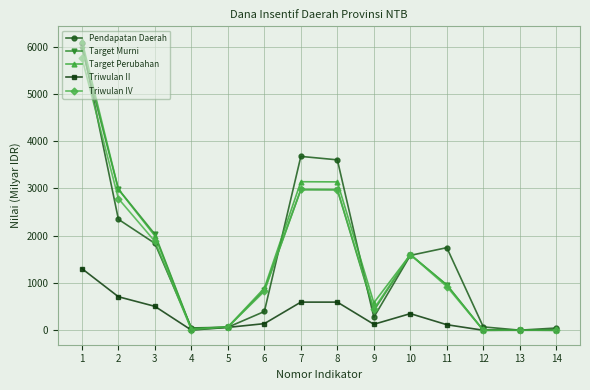

What is the maximum value for Triwulan IV?

5765.2